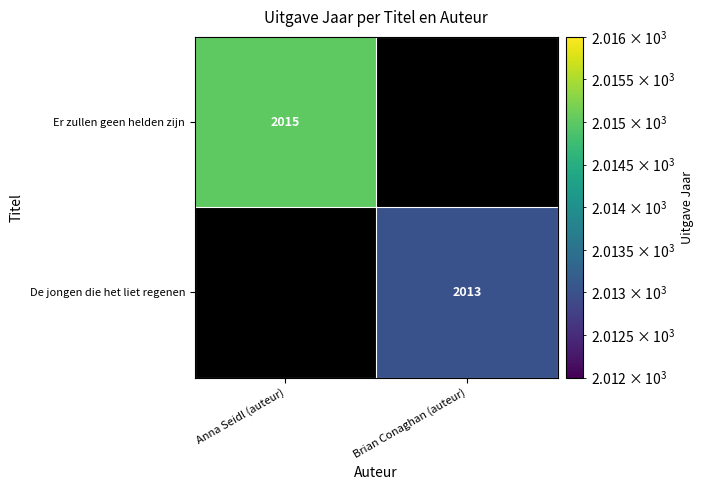

The value of Er zullen geen helden zijn at Anna Seidl (auteur) is 1030. True or false?

False